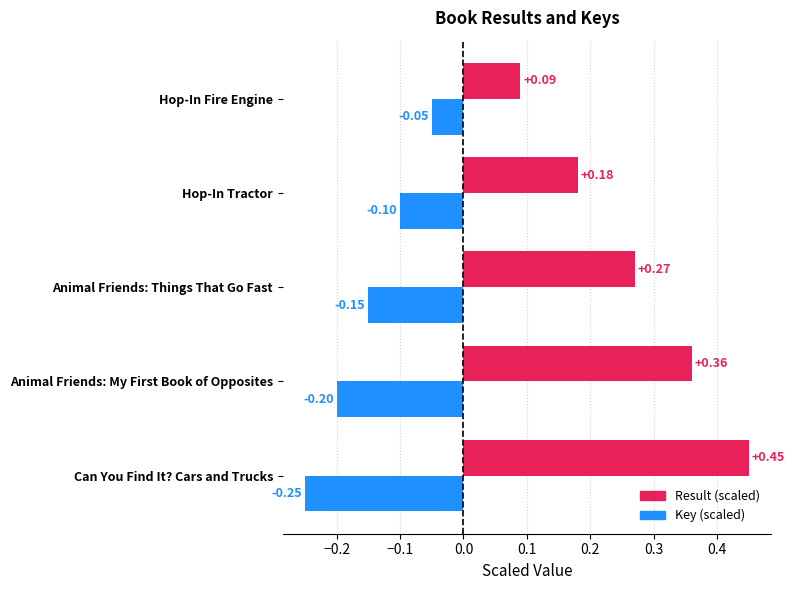

Which series has the widest spread of values?

Result (scaled)